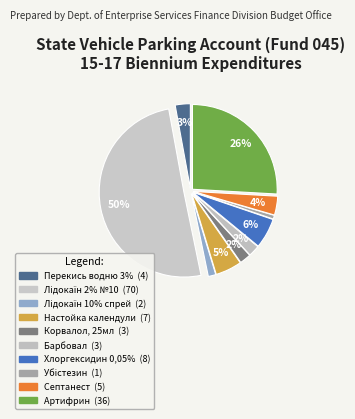

What percentage do Барбовал and Лідокаїн 2% №10 together represent?

52.5%